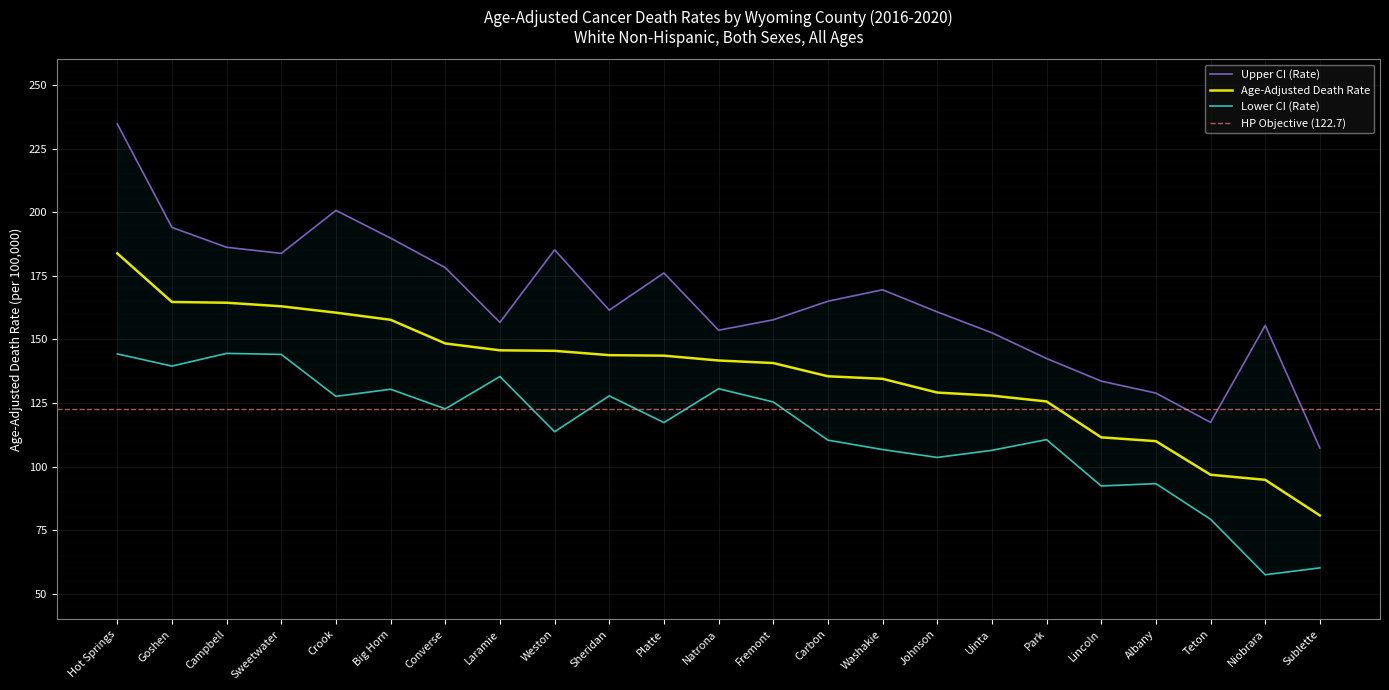

What is the sum of the Age-Adjusted Death Rate values at Laramie and Big Horn?

303.4